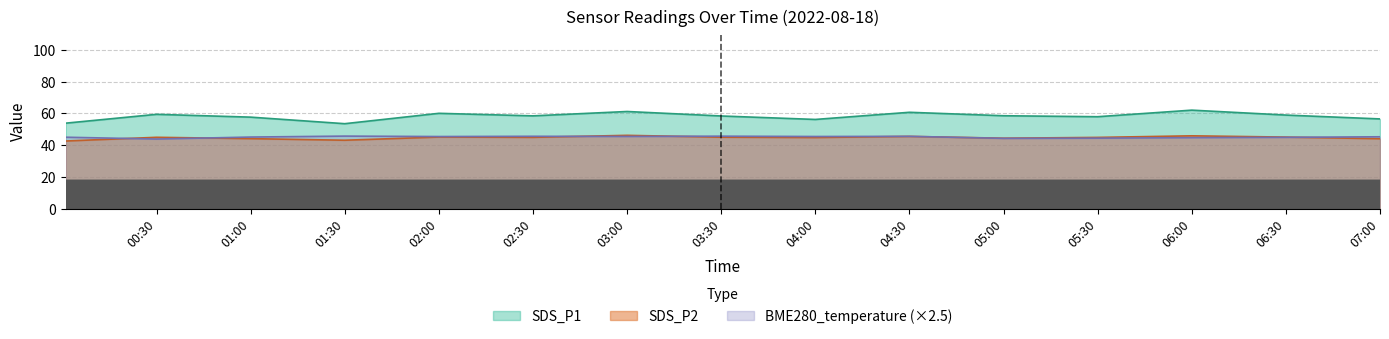

Reading left to right, transcribe all the data shown in this chart.

SDS_P1: 53.9	59.4	57.6	53.5	60.0	58.5	61.2	58.4	56.2	60.7	58.5	57.9	62.0	59.0	56.5
SDS_P2: 42.6	45.0	44.1	43.1	45.1	45.0	46.2	45.0	44.8	45.5	44.4	44.9	45.9	45.1	44.1
BME280_temperature: 45.0	43.9	45.1	45.7	45.5	45.6	45.5	45.7	45.5	45.6	44.3	44.4	44.8	45.0	45.3